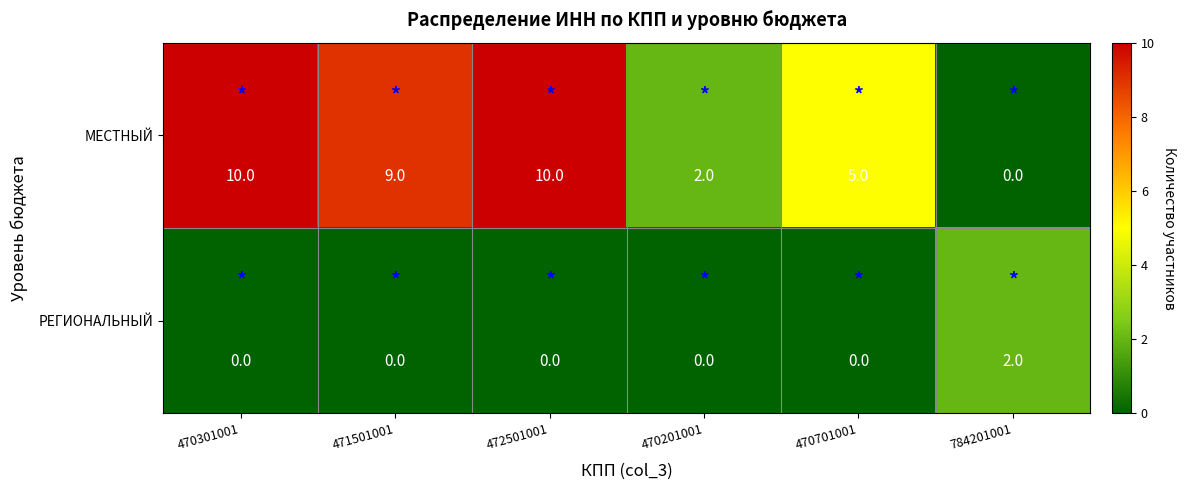

The value of МЕСТНЫЙ at 784201001 is 4. True or false?

False